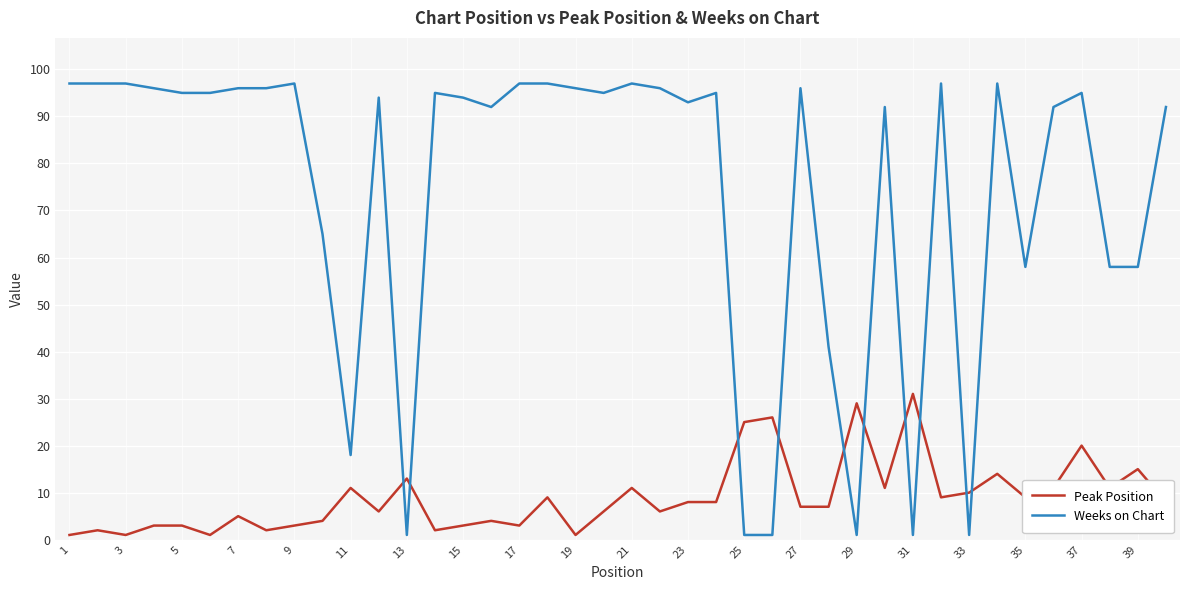

What is the sum of all Peak Position values?

359